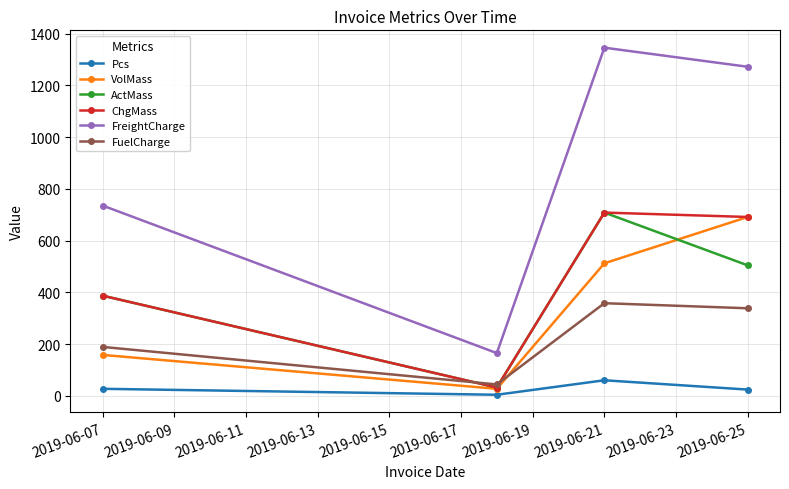

What is the greatest value displayed?

1345.2